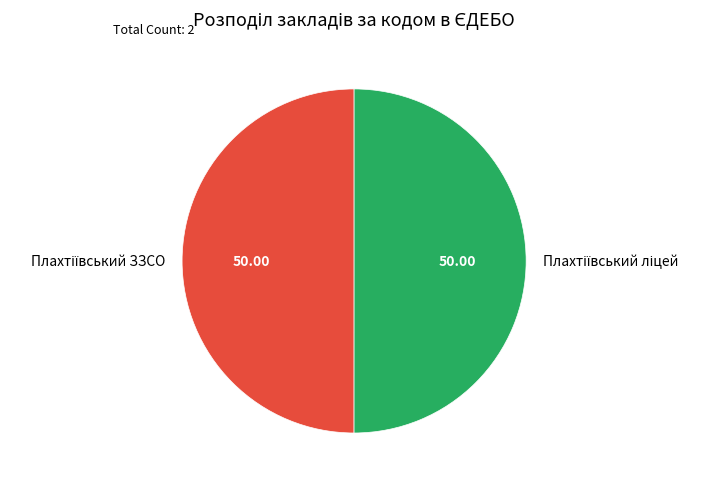

Count the number of slices in the pie.

2